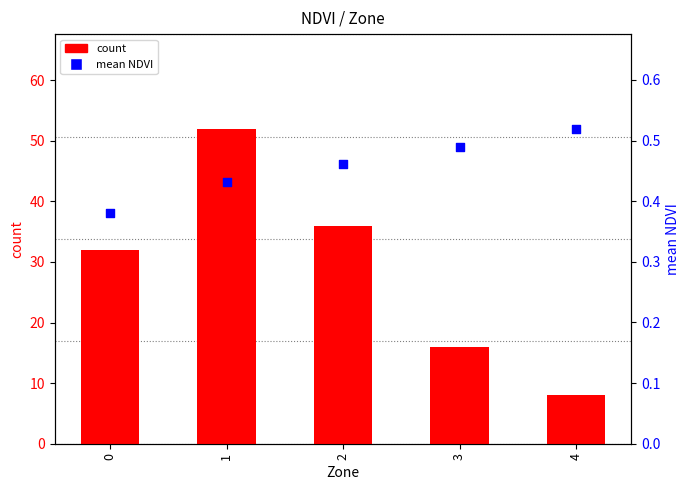

Which series reaches the minimum Y coordinate?

mean NDVI